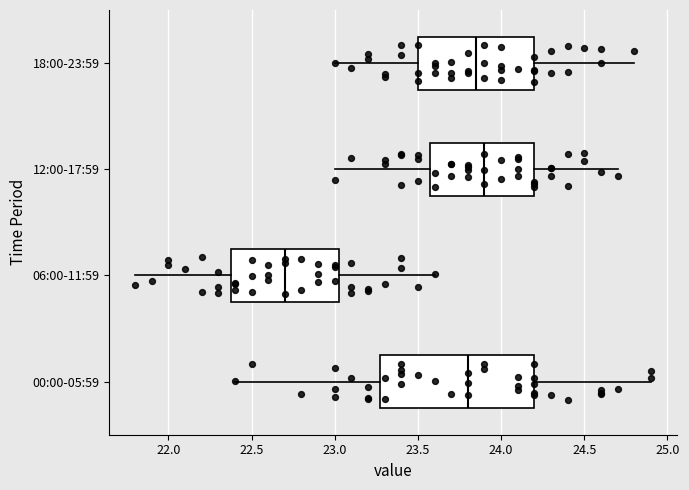

Where does the left whisker of the box for 18:00-23:59 end on the x-axis? The values are not printed on the chart, so give them approximately, as read against the axis.

23.00